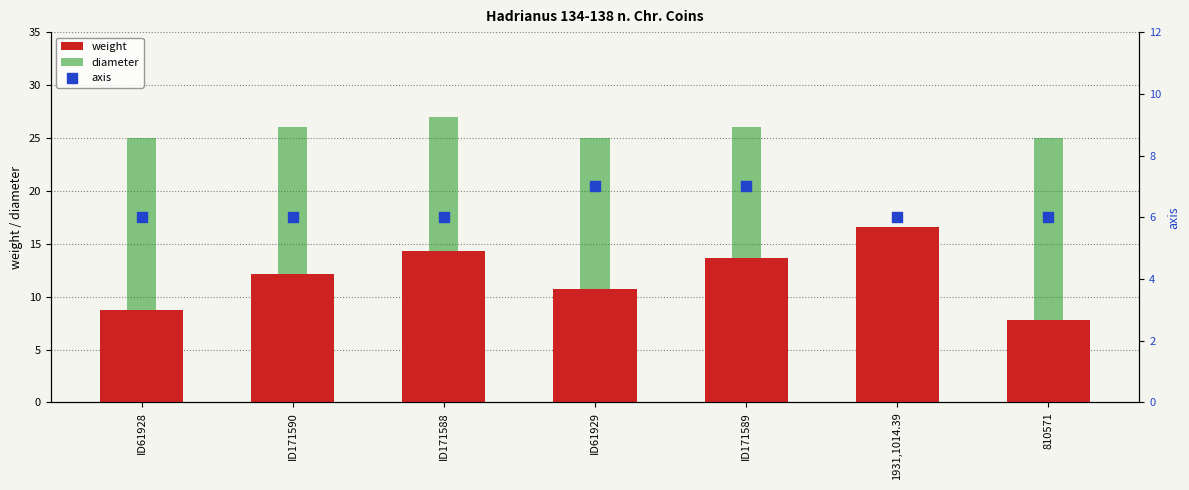

At how many categories does at least one series exceed 15?

7